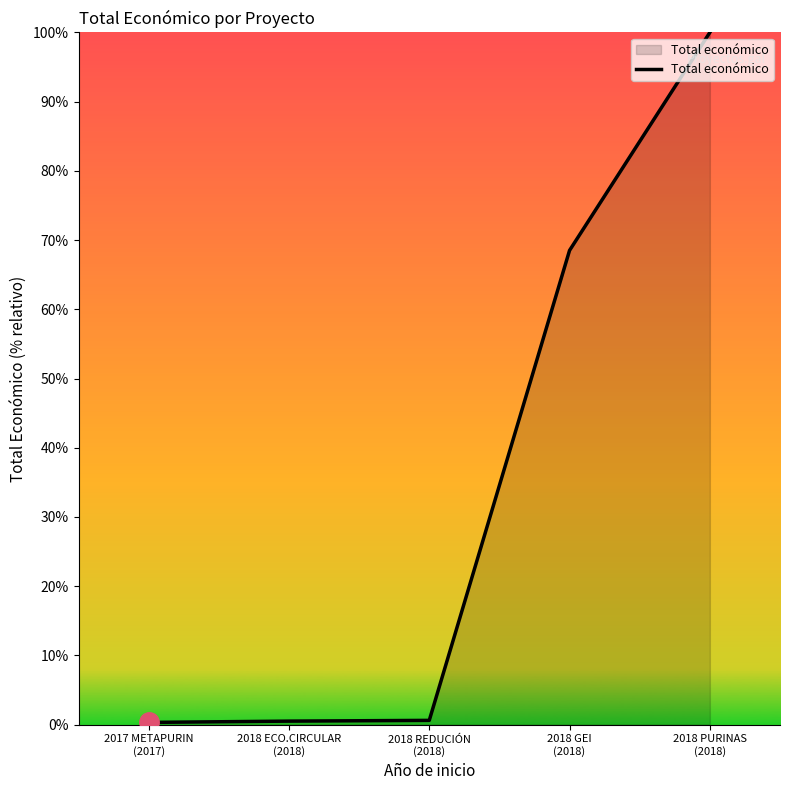

True or false: there are more than 1 points higher than both neighbors.

False